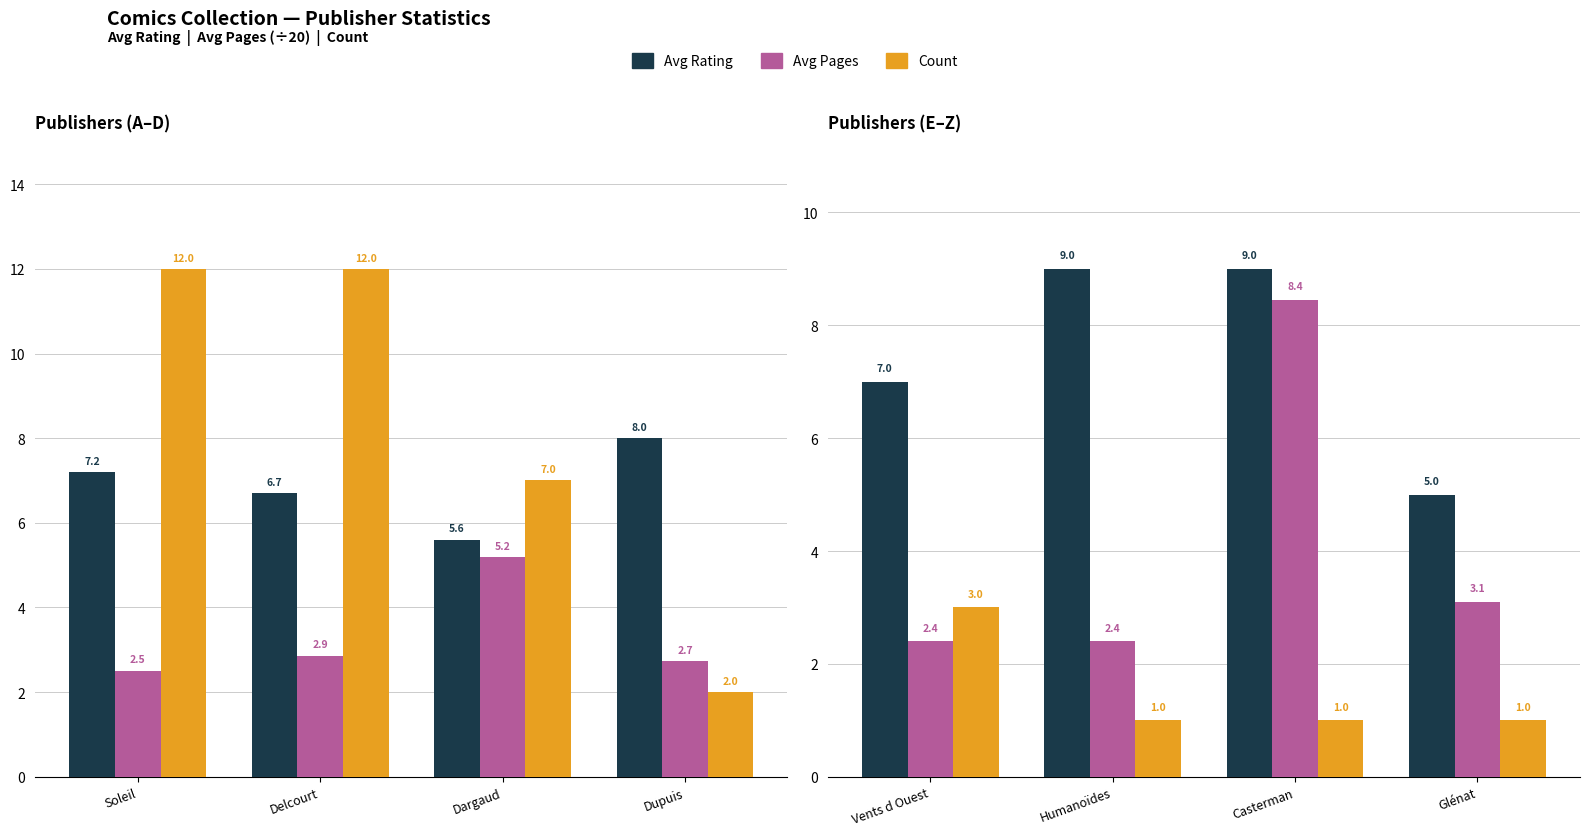

At which category does the chart reach its peak across all series?

Humanoïdes